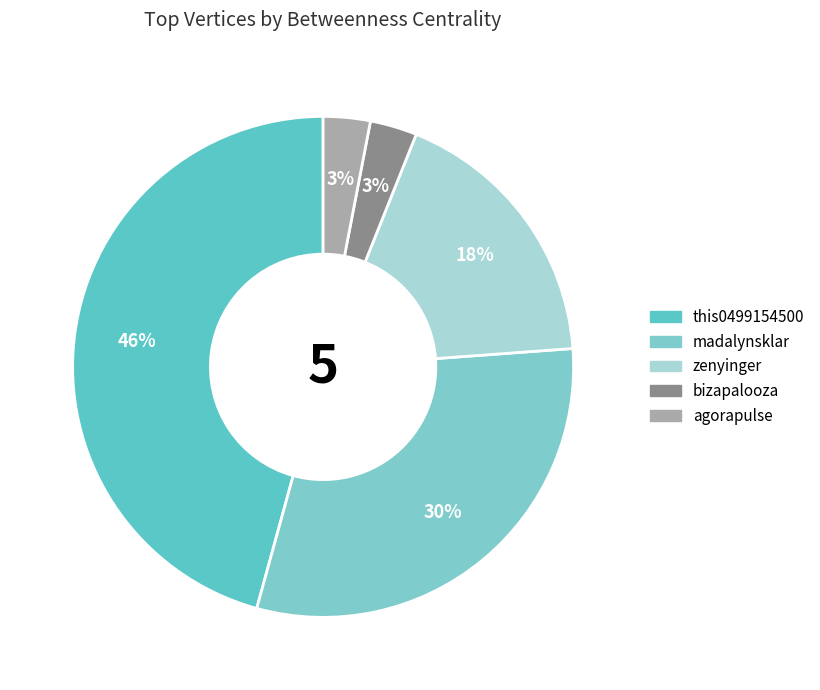

What percentage is the madalynsklar slice, to the nearest percent?

30%